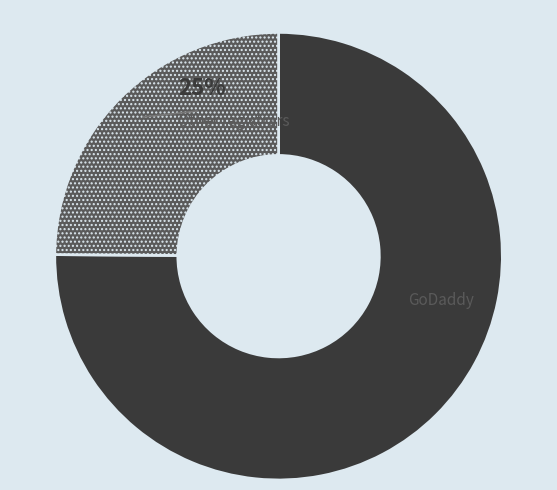

Is there any slice that represents more than half of the pie?

Yes